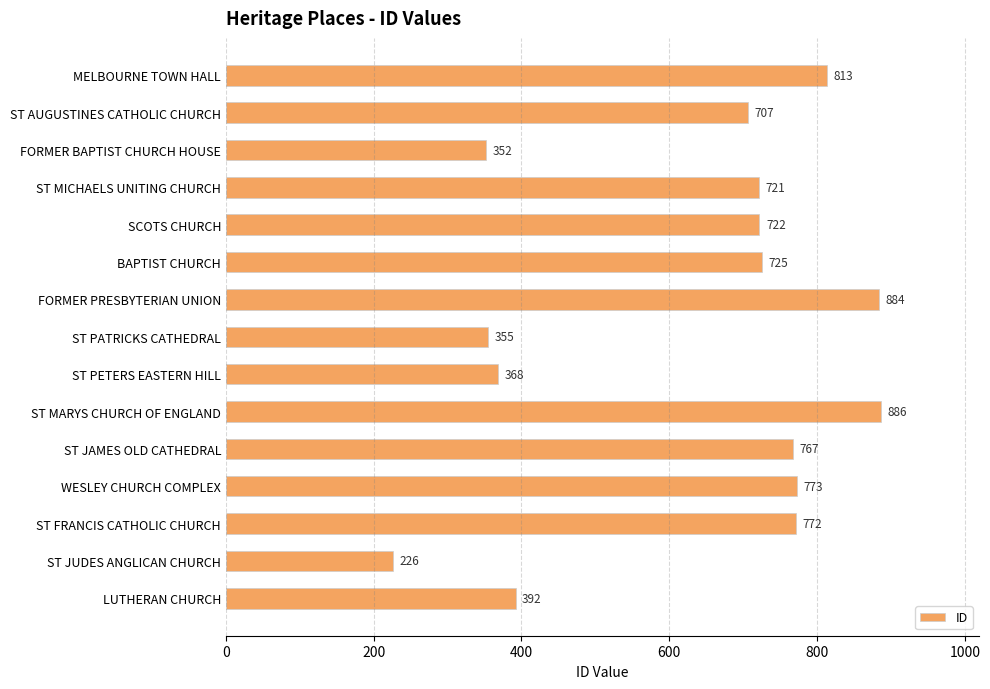

What is the difference between the maximum and minimum values?

660